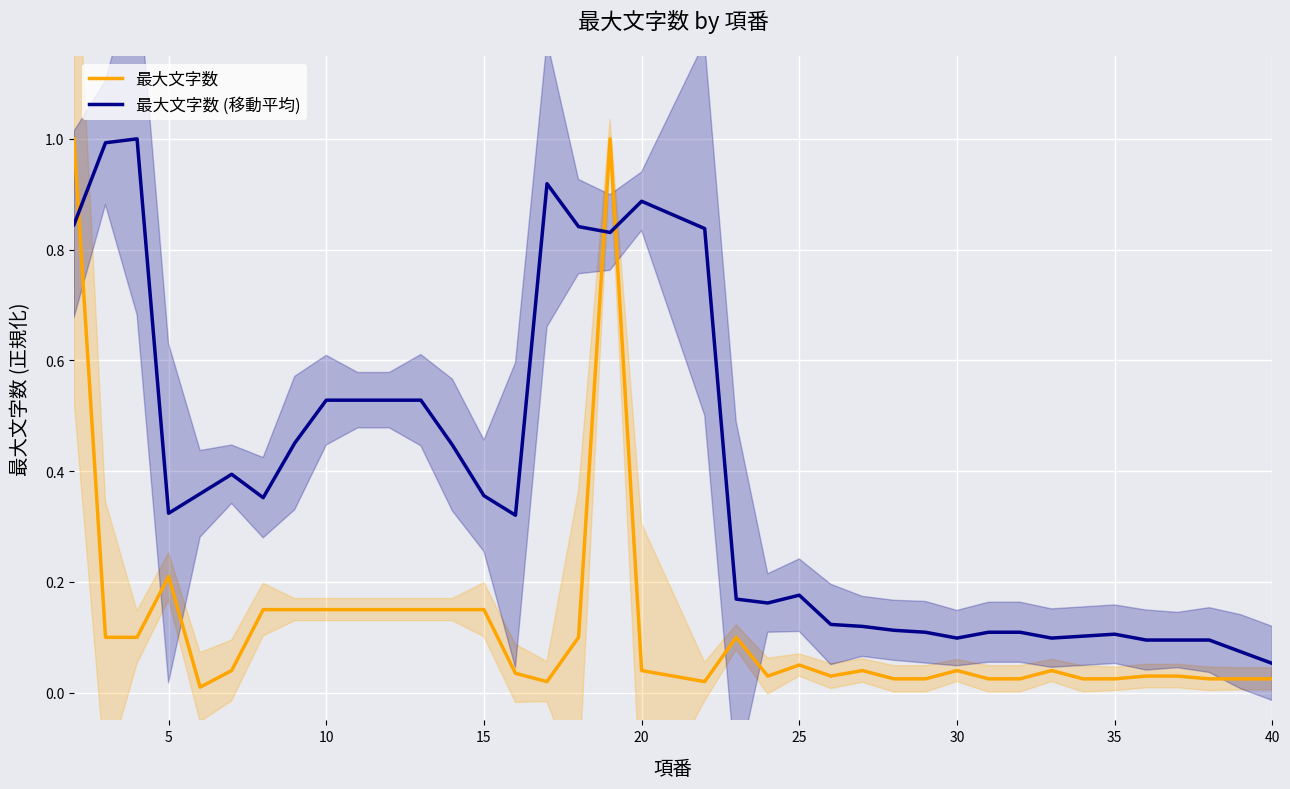

How many times do 最大文字数 and 最大文字数 (移動平均) cross each other?

3